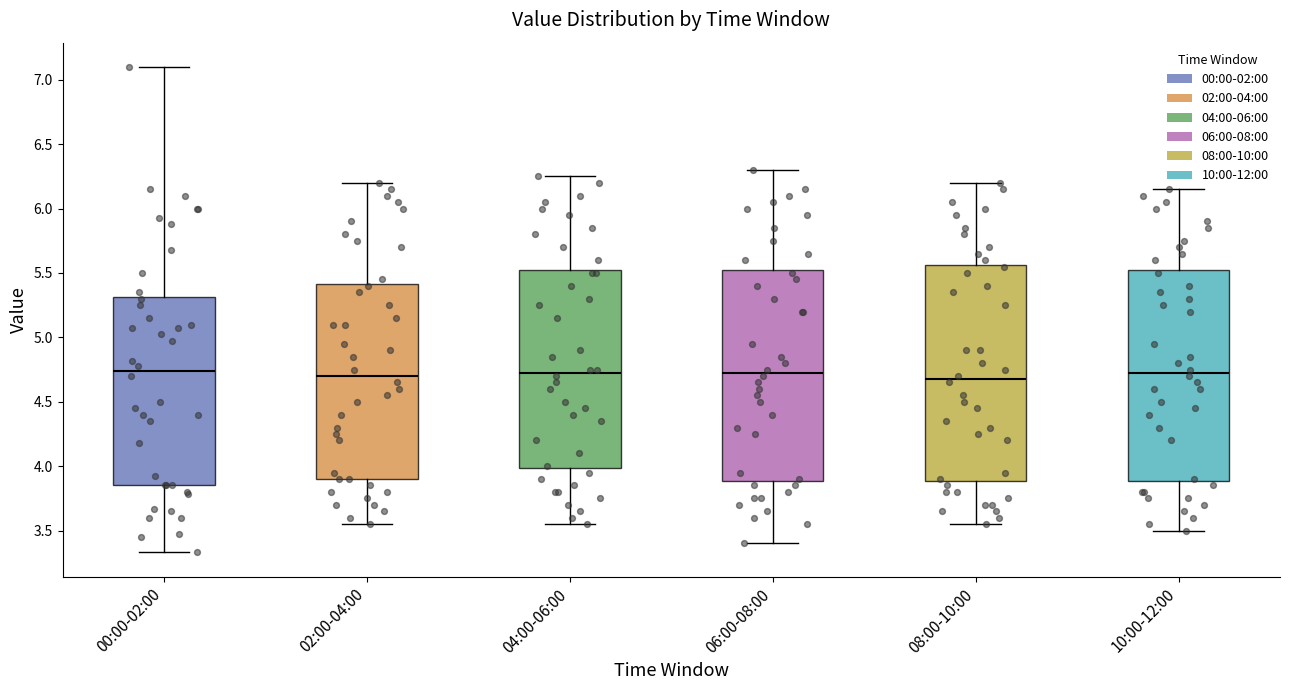

Reading left to right, read every box against the y-axis: the position of its median line, the range the box covers, and the ends of its whiskers. The values are not printed on the chart, so give them approximately, as read against the axis.

00:00-02:00: median 4.75, box 3.85 to 5.30, whiskers 3.35 to 7.10
02:00-04:00: median 4.70, box 3.90 to 5.40, whiskers 3.55 to 6.20
04:00-06:00: median 4.75, box 4.00 to 5.55, whiskers 3.55 to 6.25
06:00-08:00: median 4.75, box 3.90 to 5.55, whiskers 3.40 to 6.30
08:00-10:00: median 4.70, box 3.90 to 5.55, whiskers 3.55 to 6.20
10:00-12:00: median 4.75, box 3.90 to 5.55, whiskers 3.50 to 6.15